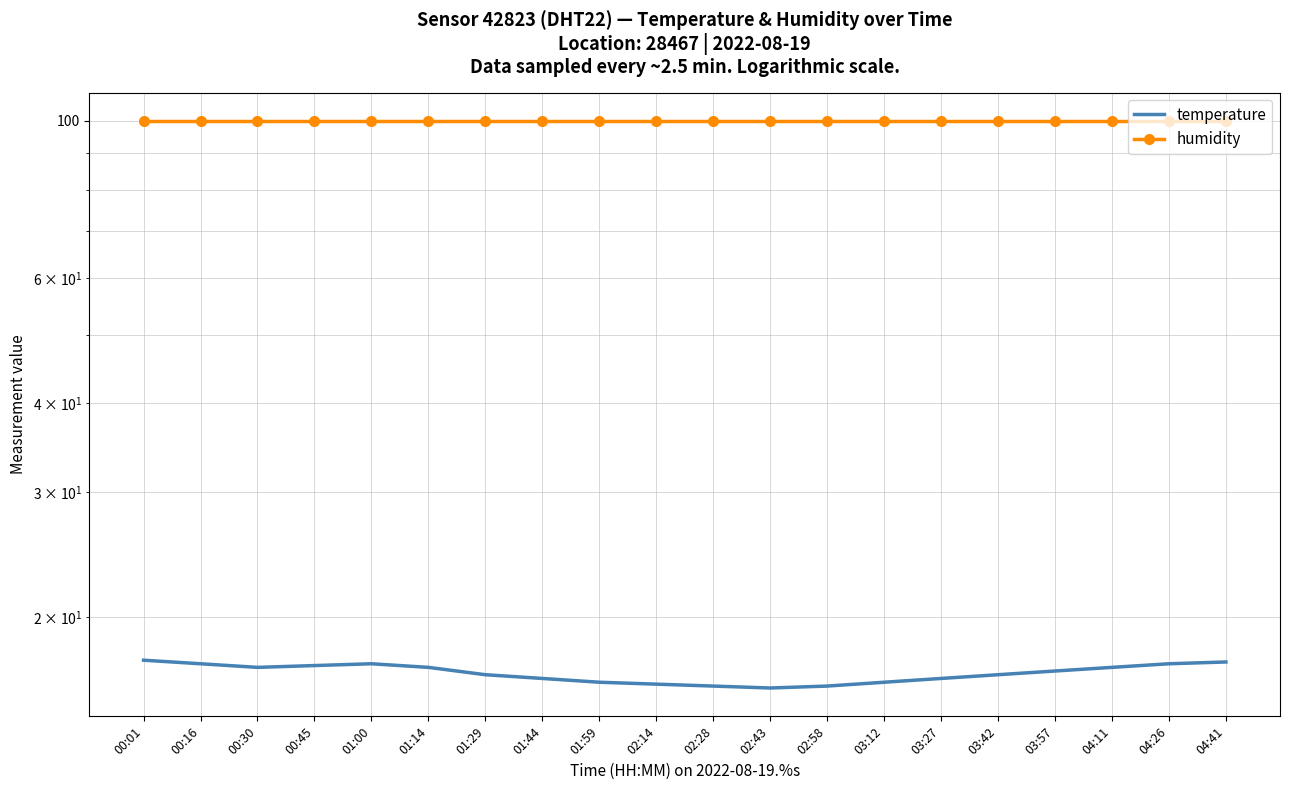

What is the difference between the maximum and minimum values in the temperature series?

1.5